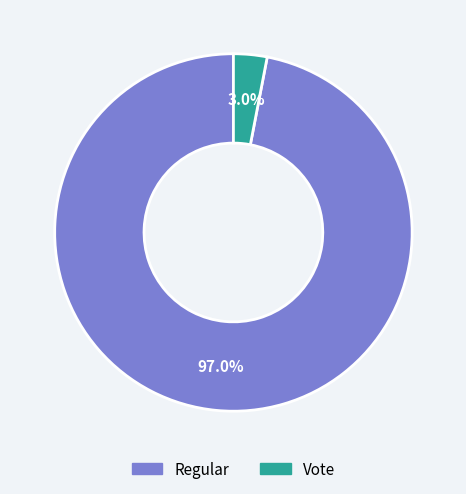

What percentage do Vote and Regular together represent?

100.0%